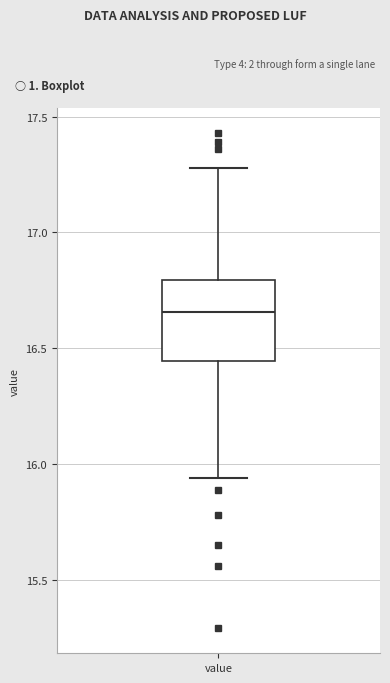

Where does the lower whisker of the box for value end on the y-axis? The values are not printed on the chart, so give them approximately, as read against the axis.

15.95